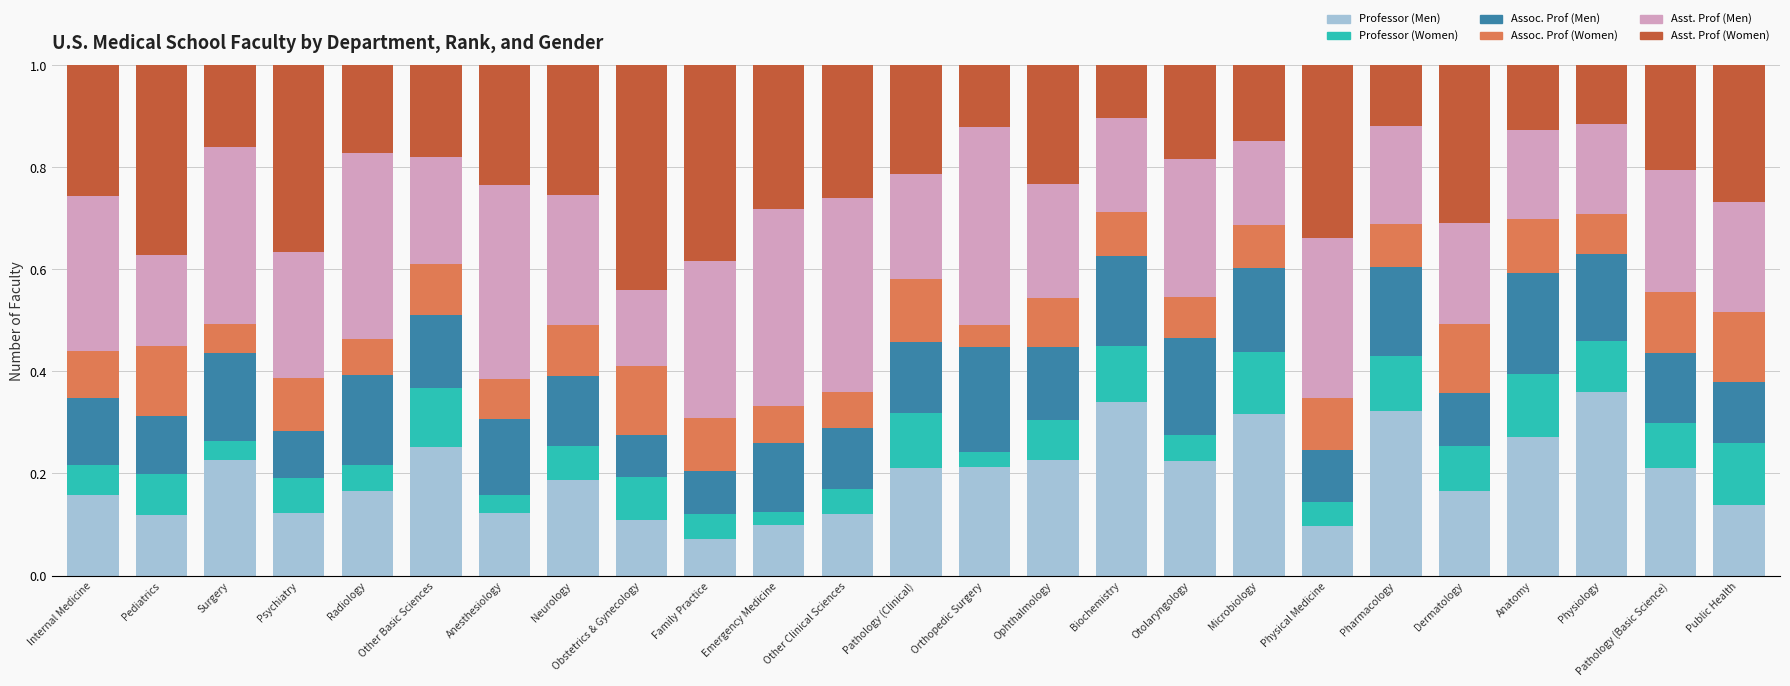

How many Professor (Men) values are between 0 and 1?

25